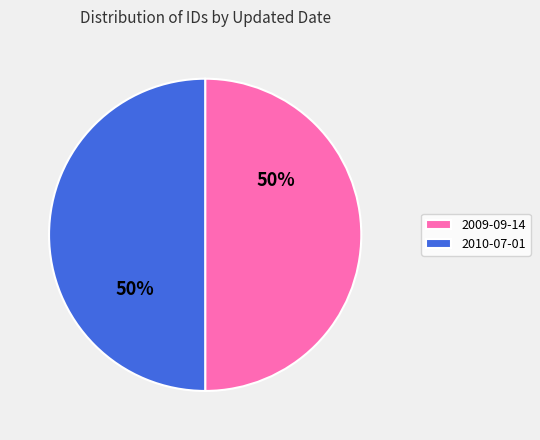

Combined, do 2010-07-01 and 2009-09-14 account for over 50%?

Yes